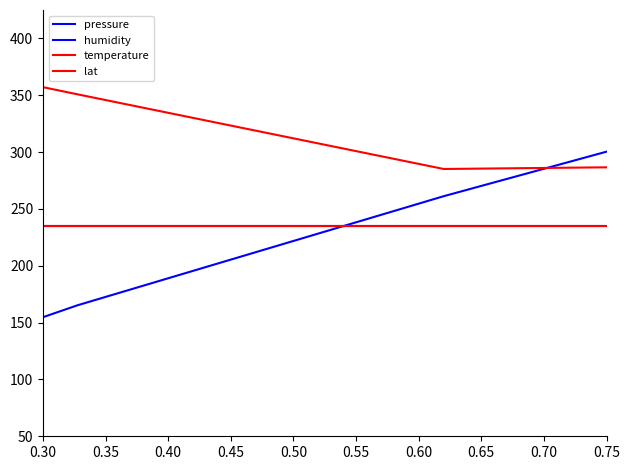

Does the chart have visible grid lines?

No